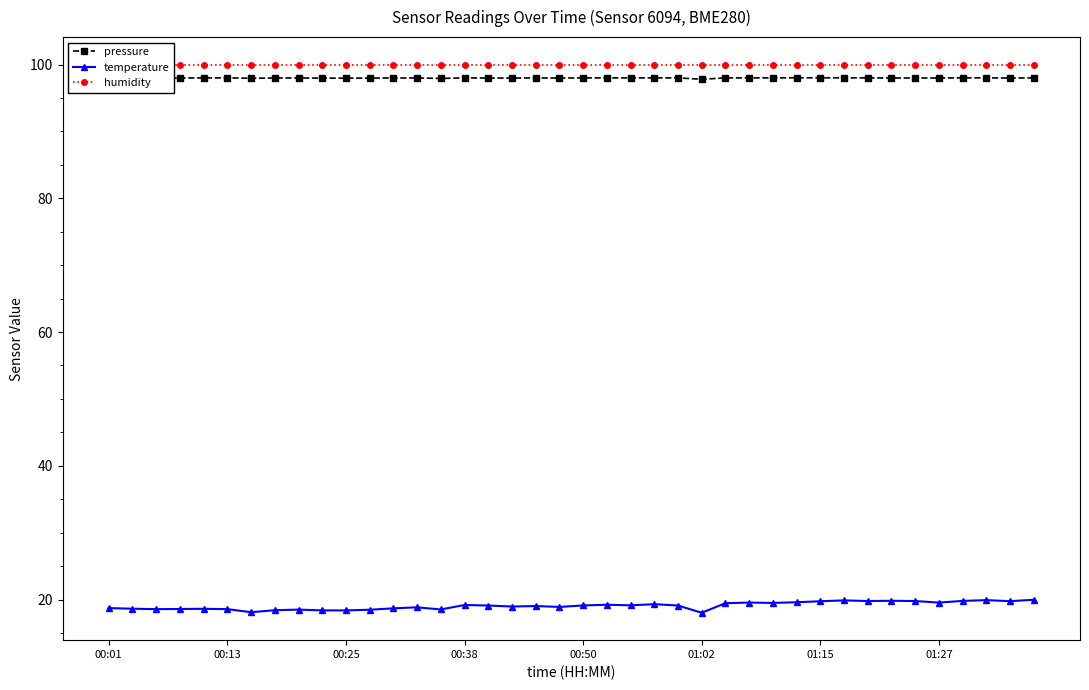

What is the difference between the second highest and second lowest values in the pressure series?

0.1